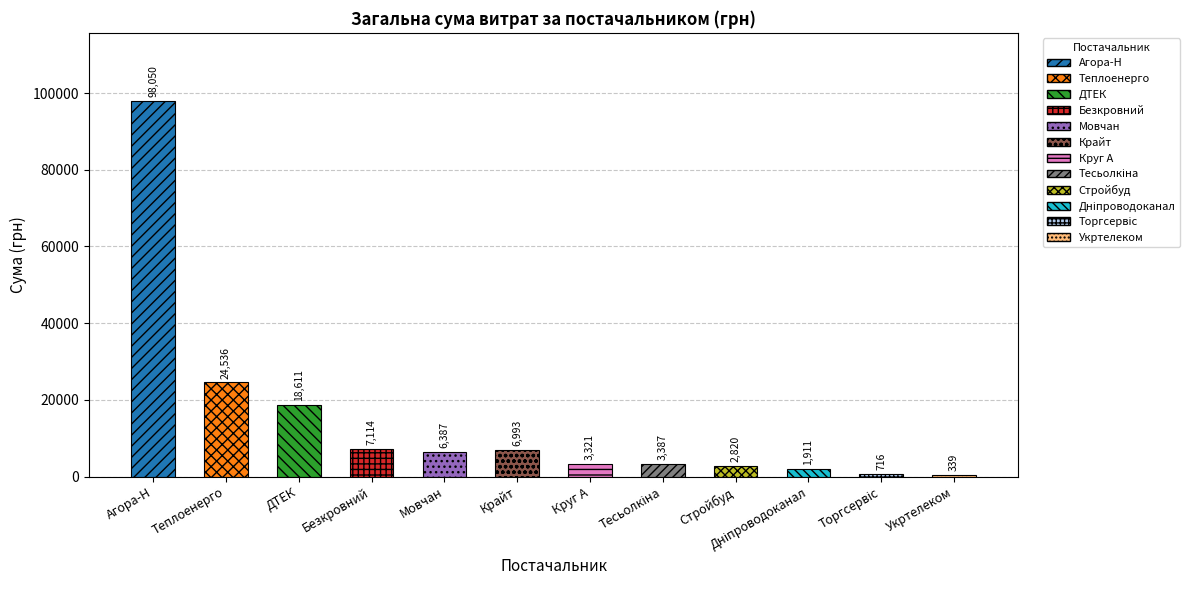

The chart shows a value of 34939.7 at Агора-Н. True or false?

False